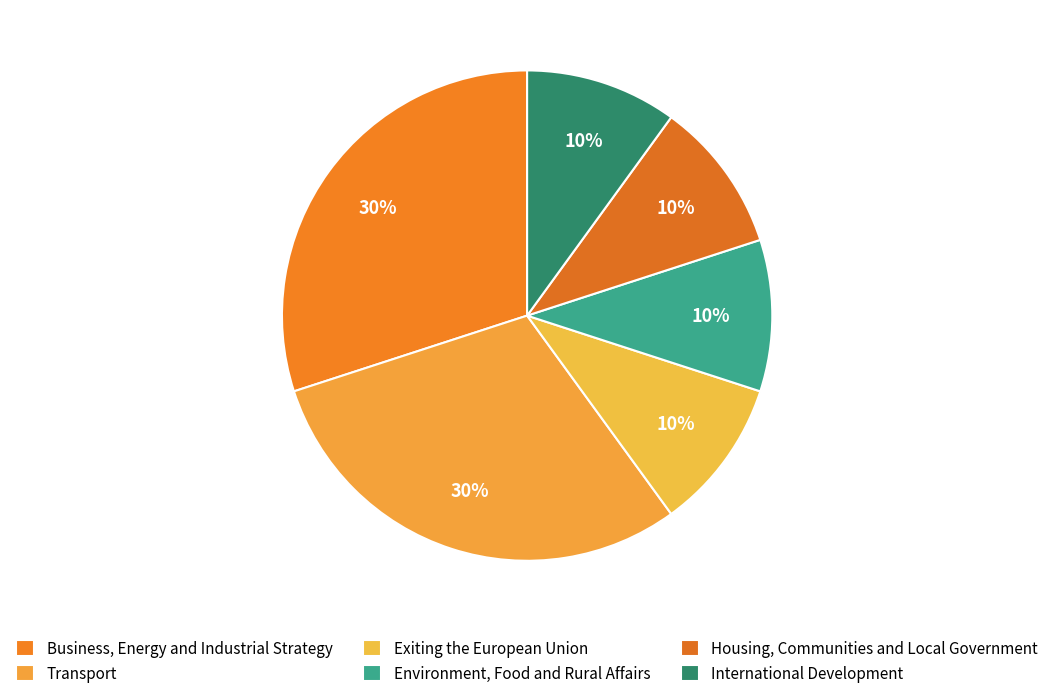

How many slices are in this pie chart?

6